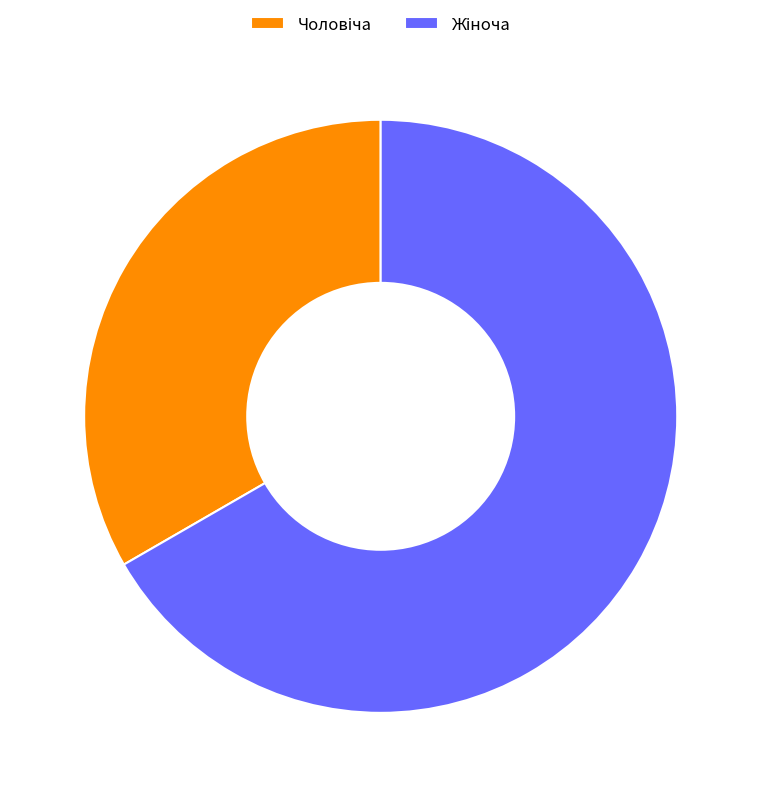

Is it true that Чоловіча is 33% of the pie?

True